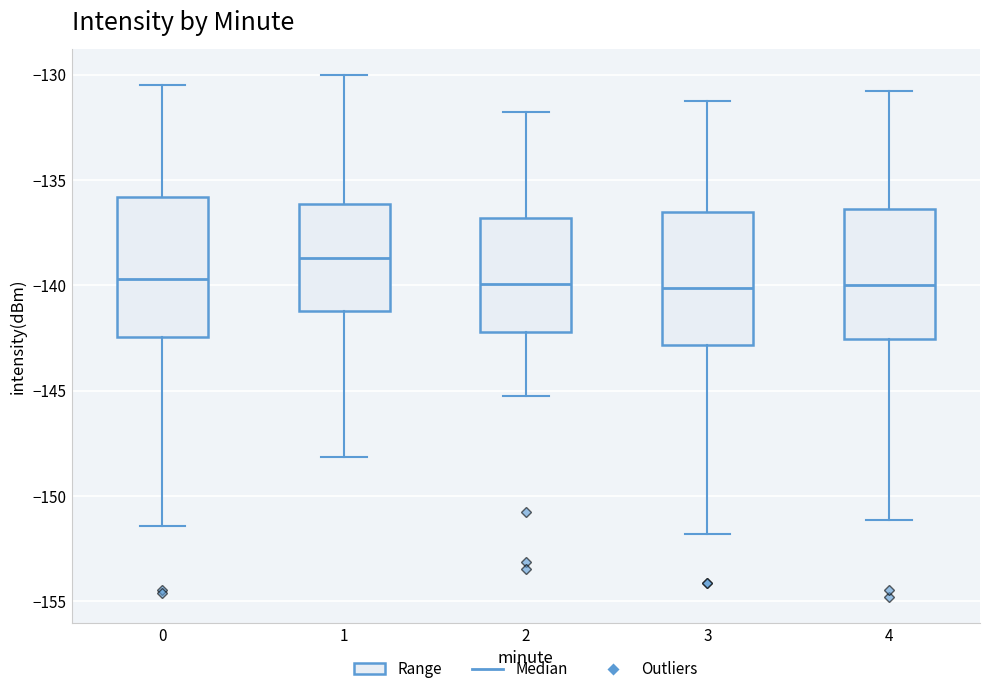

Reading left to right, read every box against the y-axis: the position of its median line, the range the box covers, and the ends of its whiskers. The values are not printed on the chart, so give them approximately, as read against the axis.

0: median -139.5, box -142.5 to -136.0, whiskers -151.5 to -130.5
1: median -138.5, box -141.0 to -136.0, whiskers -148.0 to -130.0
2: median -140.0, box -142.0 to -137.0, whiskers -145.0 to -132.0
3: median -140.0, box -143.0 to -136.5, whiskers -152.0 to -131.0
4: median -140.0, box -142.5 to -136.5, whiskers -151.0 to -131.0